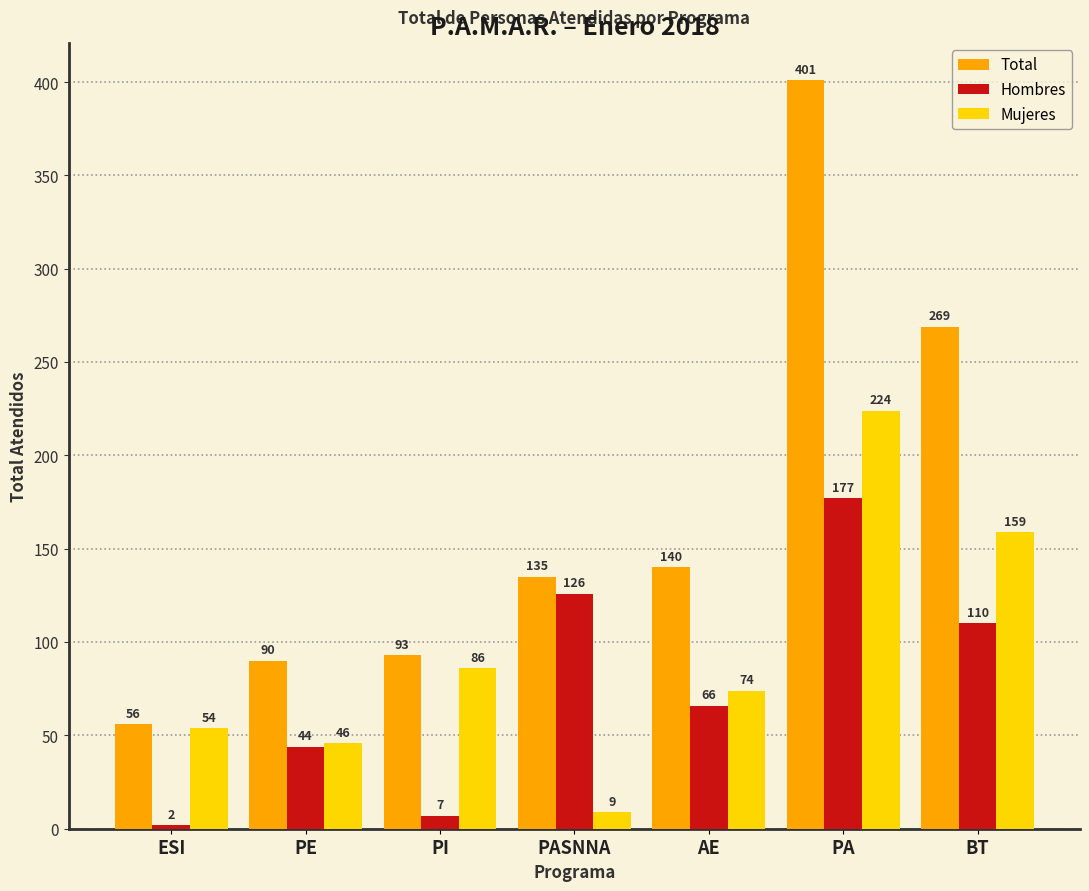

Rank the series by their average value, from lowest to highest.

Hombres, Mujeres, Total